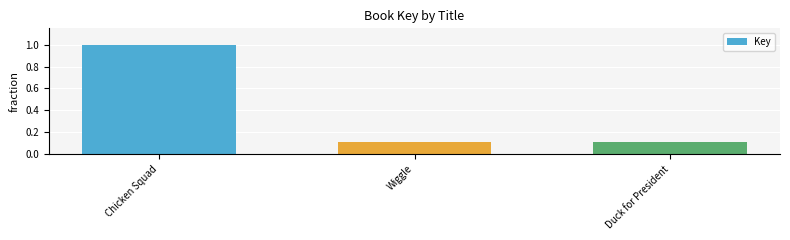

What is the value of the 3rd bar from the left?

0.1